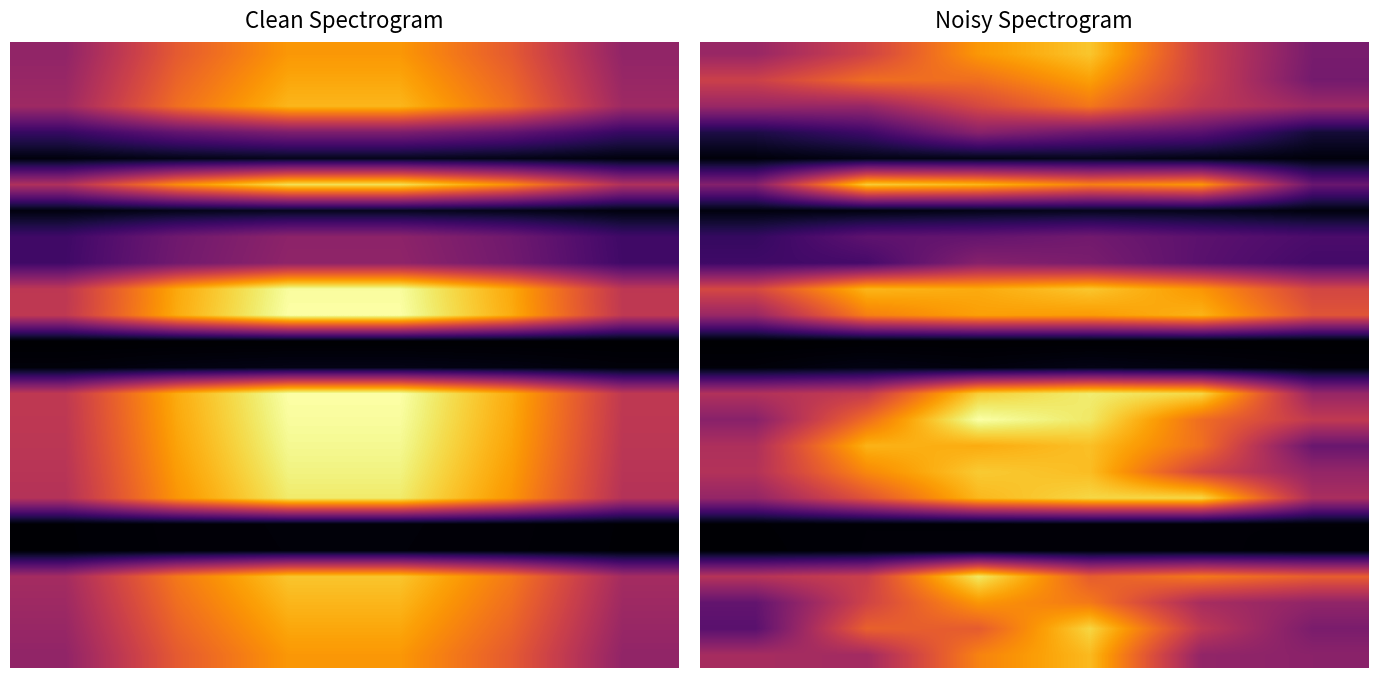

Which has a higher value, 2 or 4?

2